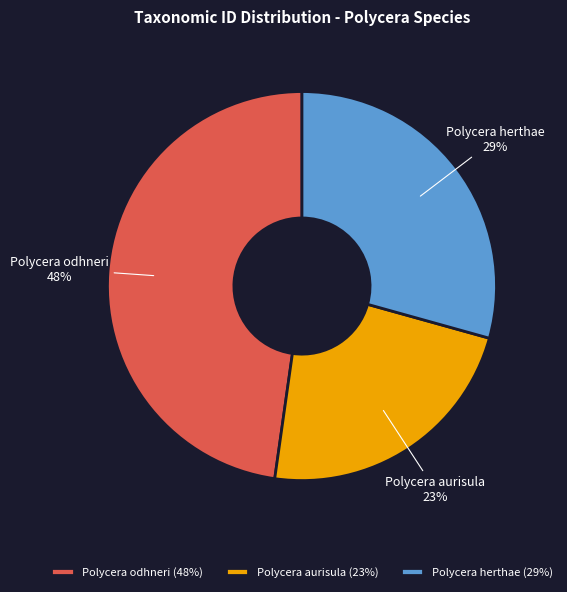

Do Polycera aurisula and Polycera herthae together represent more than half of the pie?

Yes